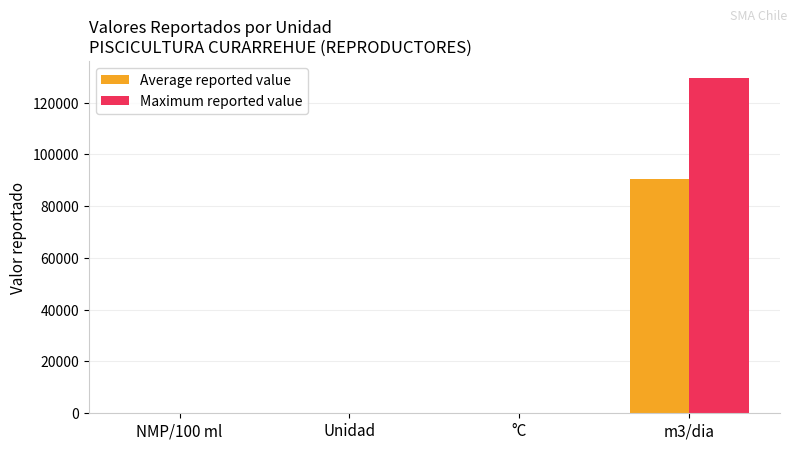

Between Unidad and m3/dia, which series saw the biggest shift?

Maximum reported value